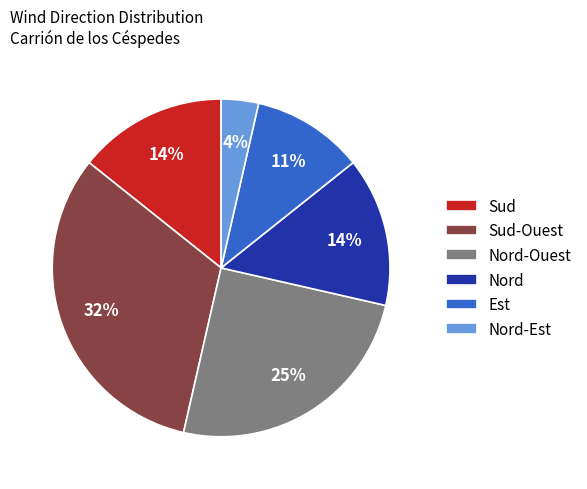

To the nearest percent, what is the combined percentage of Nord-Est and Nord-Ouest?

29%